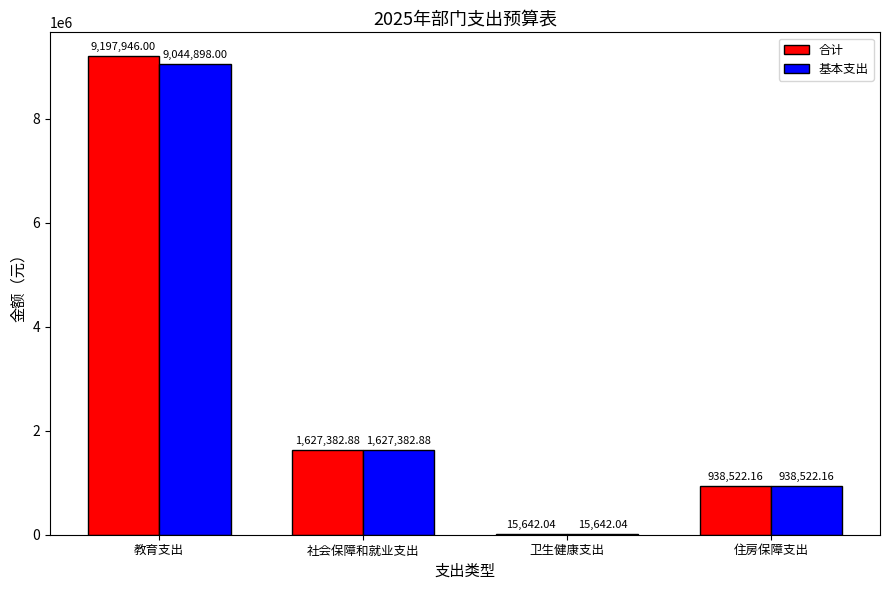

Which series has the largest total across all categories?

合计